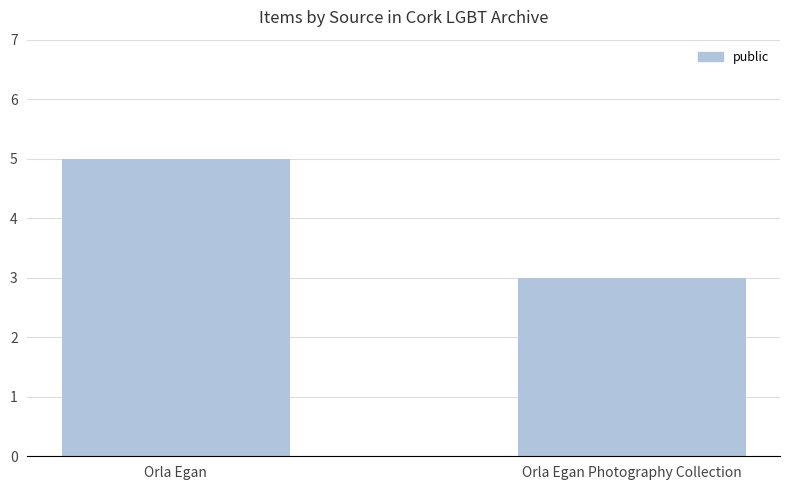

How many data points does each series have?

2